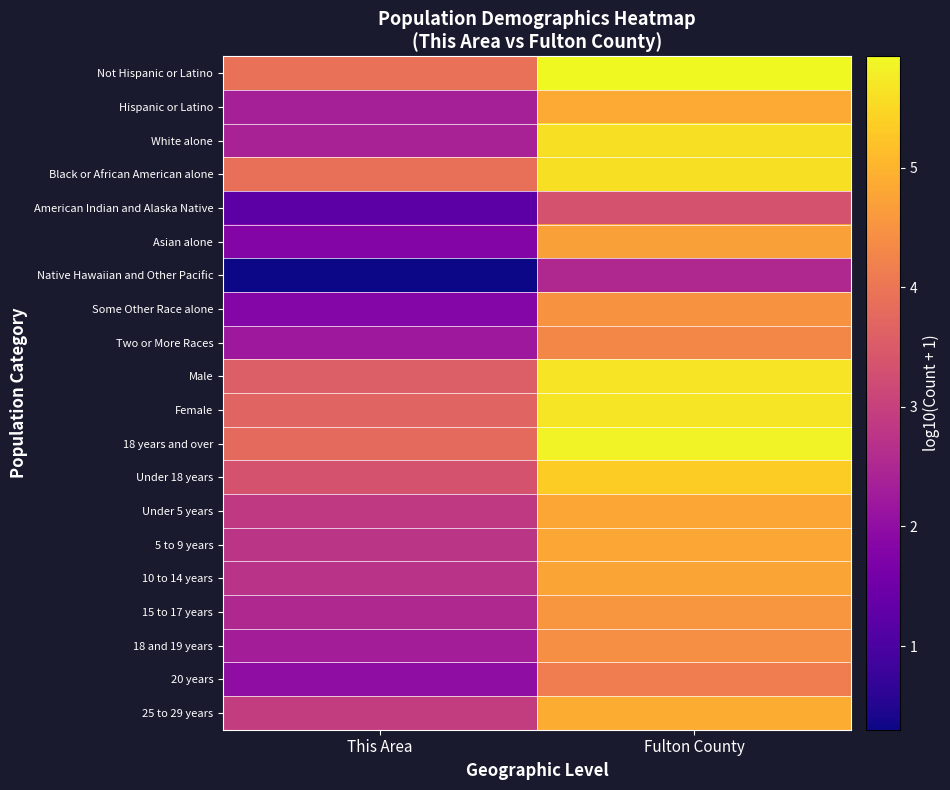

Reading left to right, extract all data points from this chart.

Not Hispanic or Latino: This Area=3.9	Fulton County=5.9
Hispanic or Latino: This Area=2.4	Fulton County=4.9
White alone: This Area=2.4	Fulton County=5.6
Black or African American alone: This Area=3.9	Fulton County=5.6
American Indian and Alaska Native: This Area=1.2	Fulton County=3.4
Asian alone: This Area=1.8	Fulton County=4.7
Native Hawaiian and Other Pacific: This Area=0.3	Fulton County=2.5
Some Other Race alone: This Area=1.8	Fulton County=4.5
Two or More Races: This Area=2.2	Fulton County=4.3
Male: This Area=3.6	Fulton County=5.7
Female: This Area=3.7	Fulton County=5.7
18 years and over: This Area=3.8	Fulton County=5.8
Under 18 years: This Area=3.3	Fulton County=5.3
Under 5 years: This Area=2.9	Fulton County=4.8
5 to 9 years: This Area=2.8	Fulton County=4.8
10 to 14 years: This Area=2.7	Fulton County=4.8
15 to 17 years: This Area=2.5	Fulton County=4.6
18 and 19 years: This Area=2.3	Fulton County=4.4
20 years: This Area=2.0	Fulton County=4.1
25 to 29 years: This Area=2.9	Fulton County=4.9